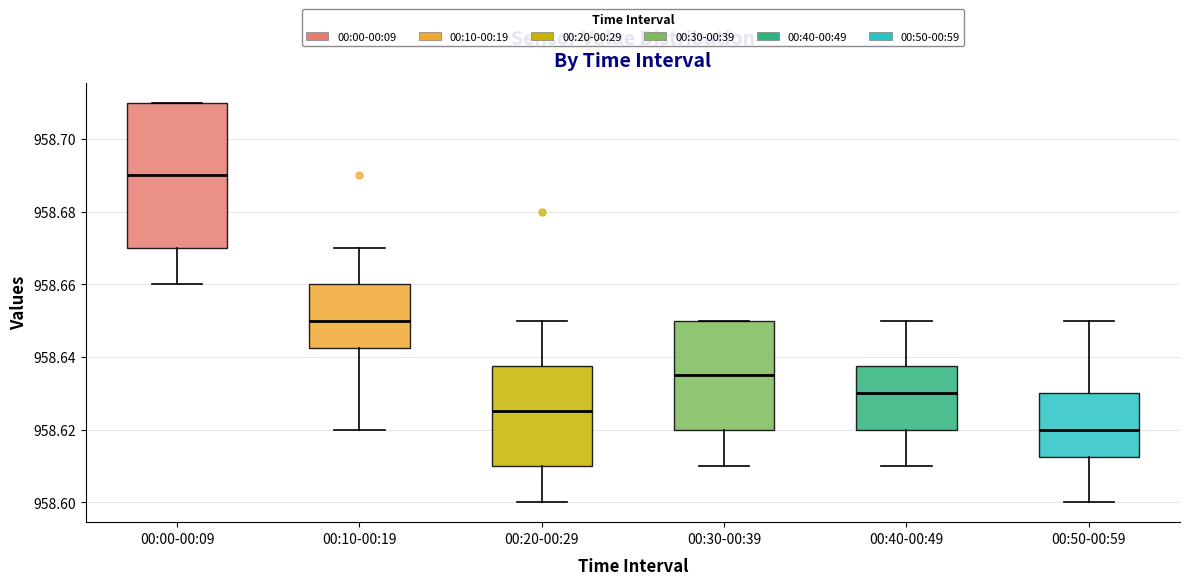

Reading left to right, read every box against the y-axis: the position of its median line, the range the box covers, and the ends of its whiskers. The values are not printed on the chart, so give them approximately, as read against the axis.

00:00-00:09: median 958.690, box 958.670 to 958.710, whiskers 958.660 to 958.710
00:10-00:19: median 958.650, box 958.642 to 958.660, whiskers 958.620 to 958.670
00:20-00:29: median 958.626, box 958.610 to 958.638, whiskers 958.600 to 958.650
00:30-00:39: median 958.636, box 958.620 to 958.650, whiskers 958.610 to 958.650
00:40-00:49: median 958.630, box 958.620 to 958.638, whiskers 958.610 to 958.650
00:50-00:59: median 958.620, box 958.612 to 958.630, whiskers 958.600 to 958.650